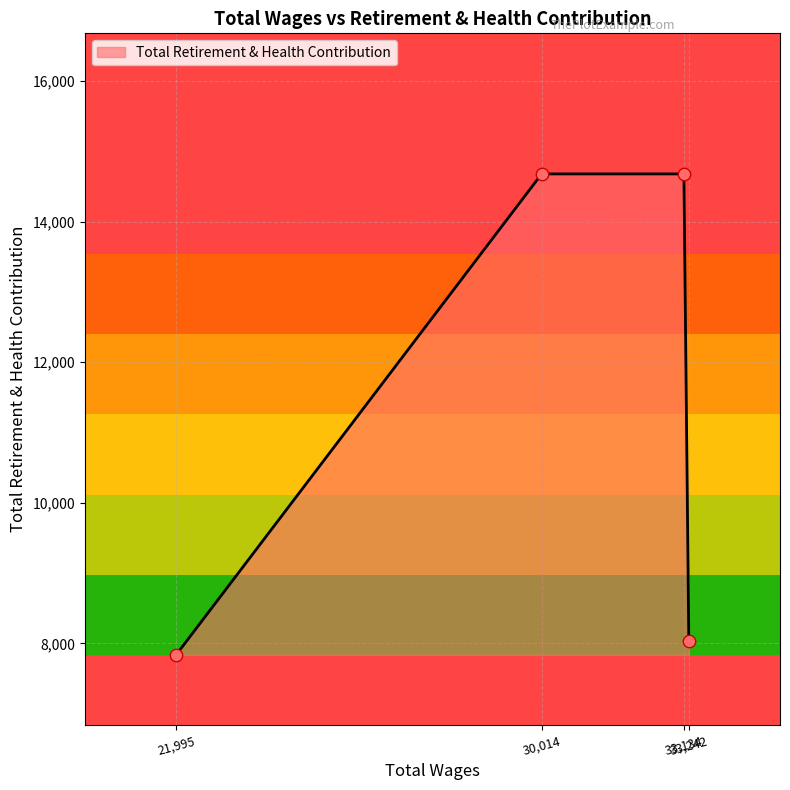

What is the average value?

11308